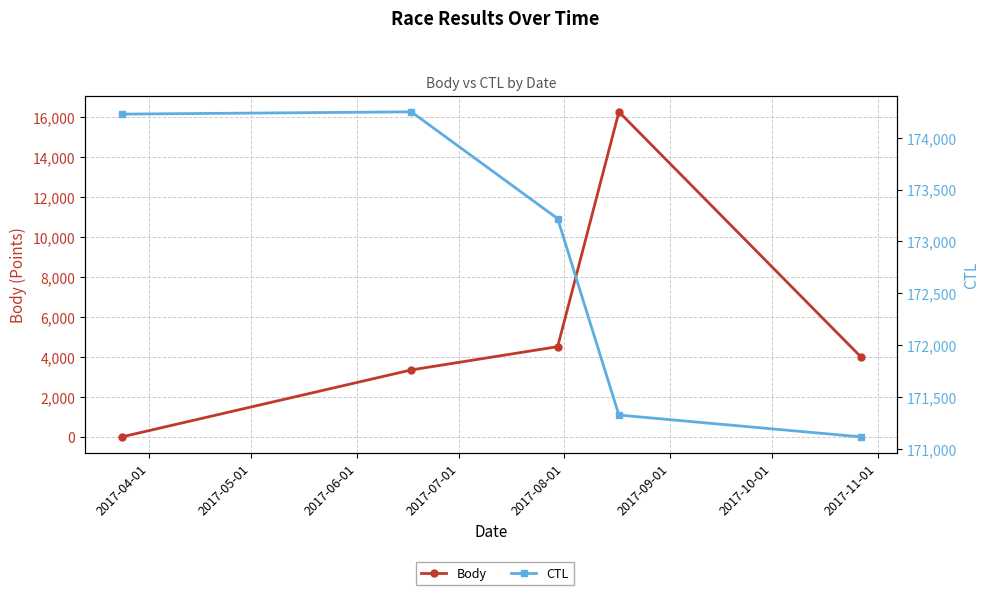

True or false: CTL and Body cross at least once.

False